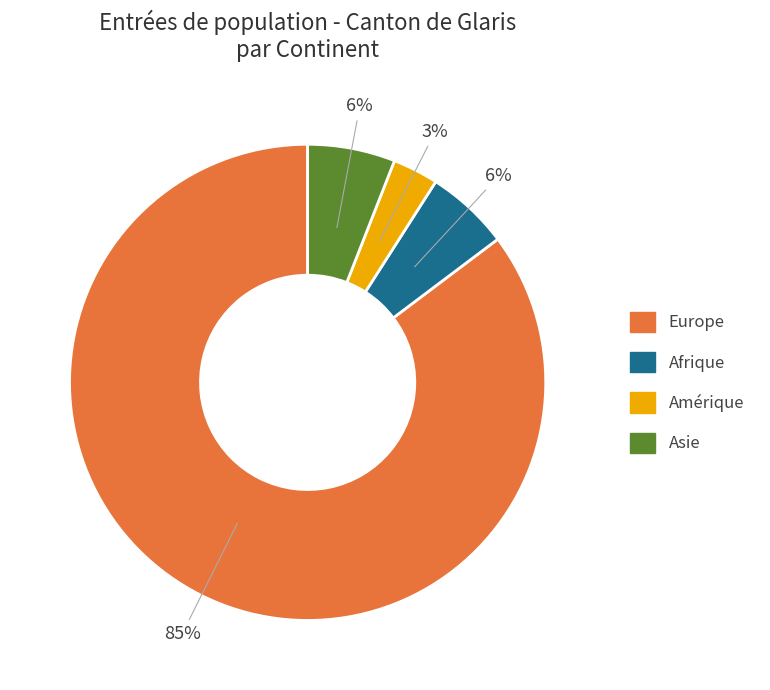

Between Europe and Asie, which is larger?

Europe